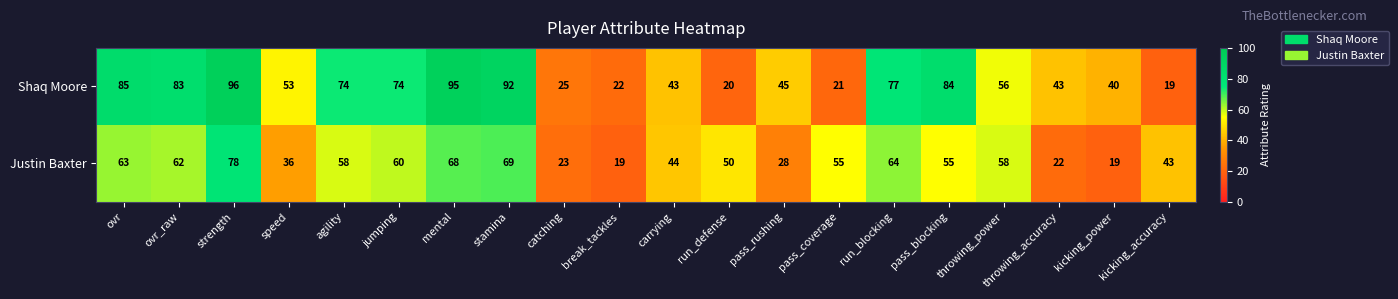

How many values in the Shaq Moore series are below 56?

10